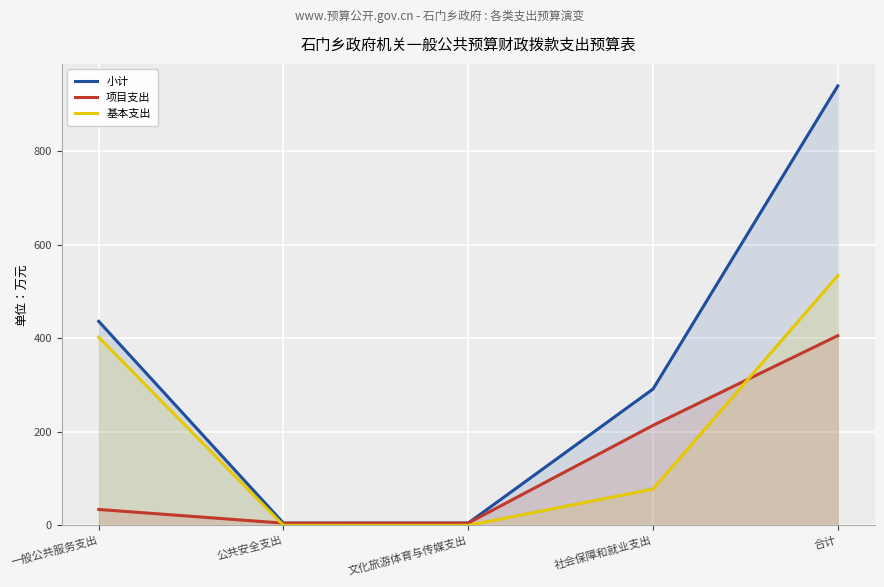

Which series changed the most between 文化旅游体育与传媒支出 and 社会保障和就业支出?

小计